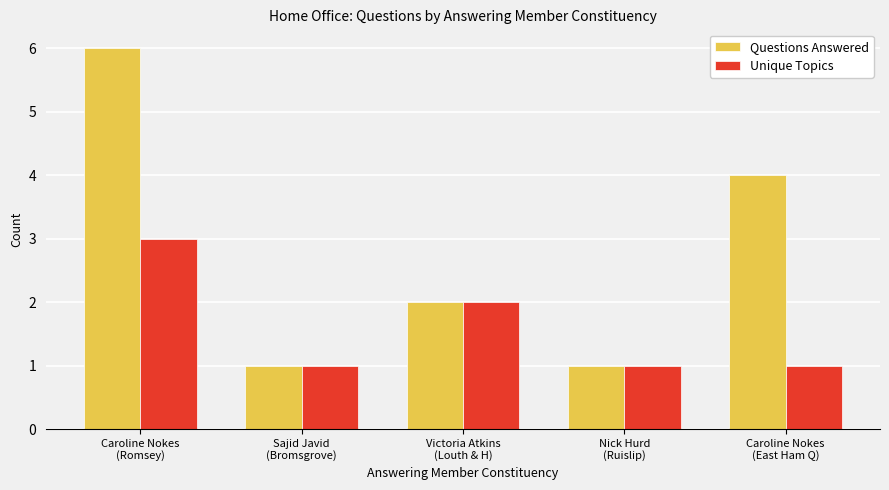

What is the maximum value shown in the chart?

6